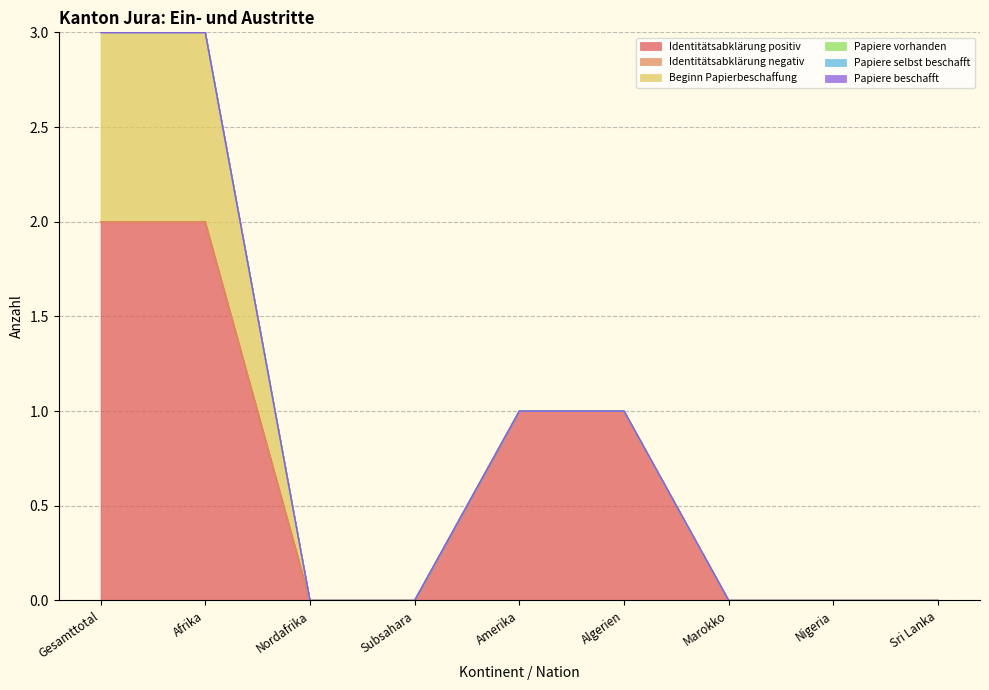

List the labels in order of Papiere beschafft value, smallest first.

Gesamttotal, Afrika, Nordafrika, Subsahara, Amerika, Algerien, Marokko, Nigeria, Sri Lanka